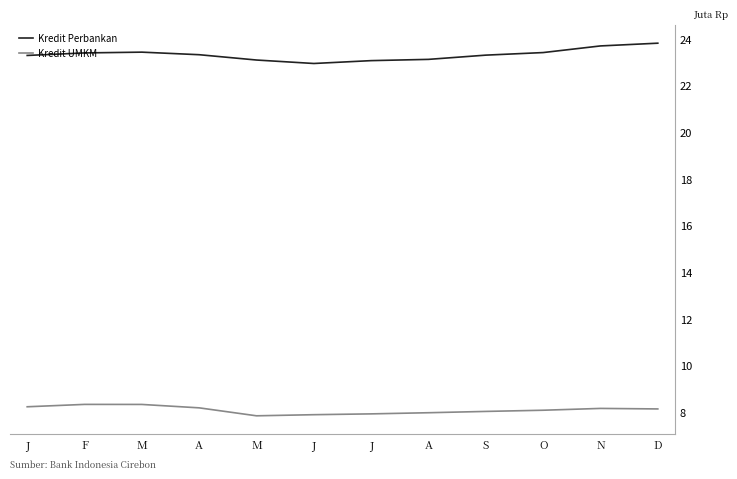

What is the difference between the maximum and second lowest values in the Kredit UMKM series?

441648